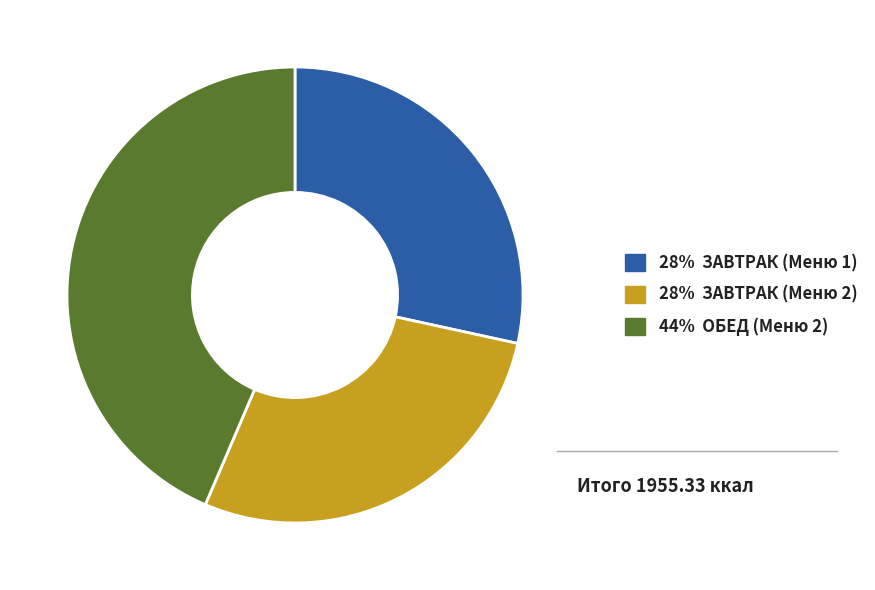

Does any single category account for the majority?

No